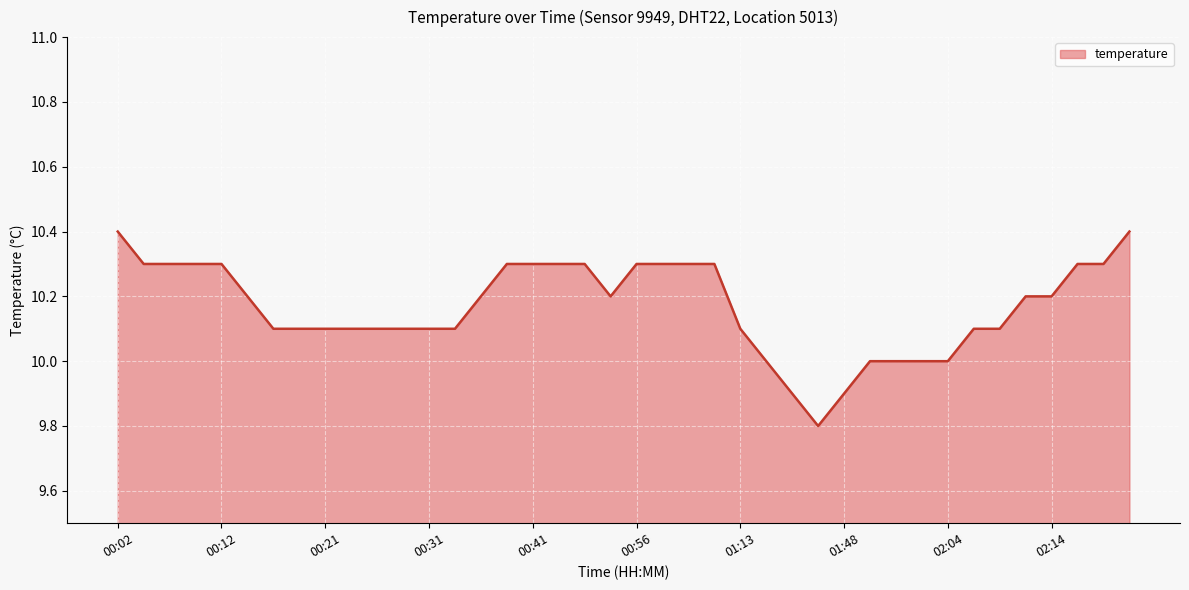

What is the difference between the maximum and minimum values?

0.6